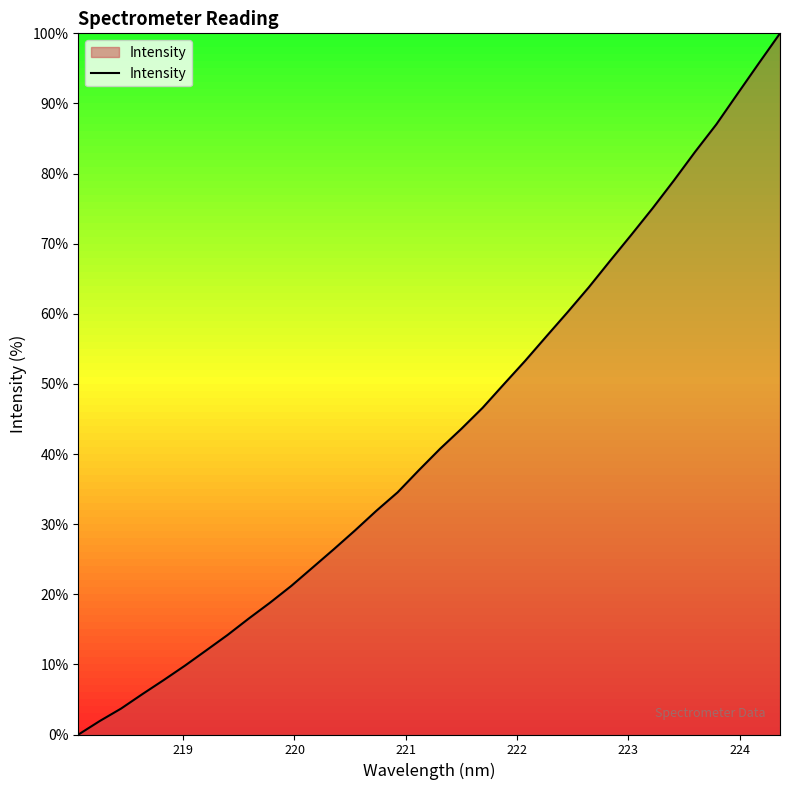

What is the maximum value shown in the chart?

100.0